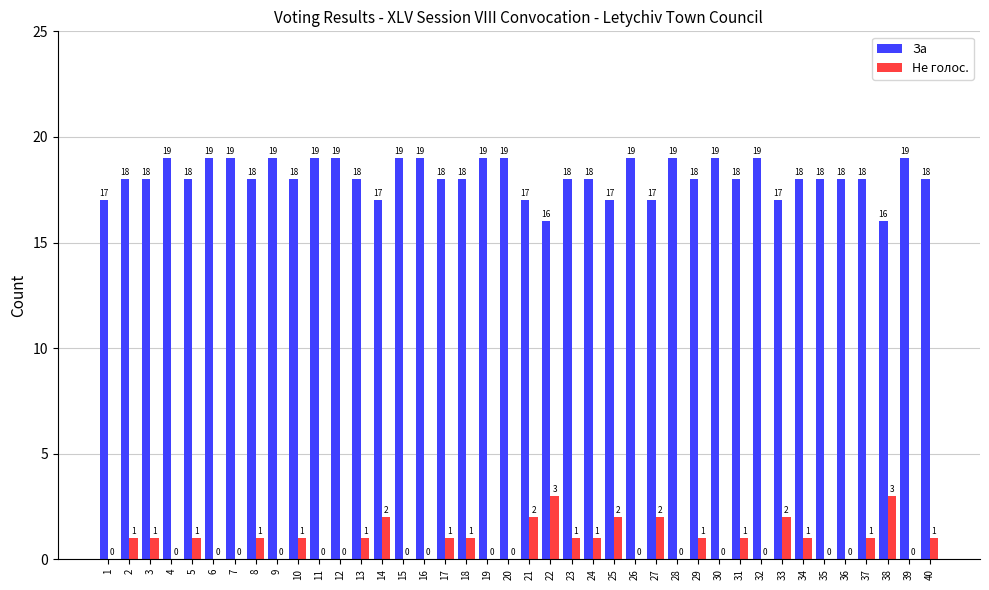

The value of Не голос. at 7 is 2. True or false?

False